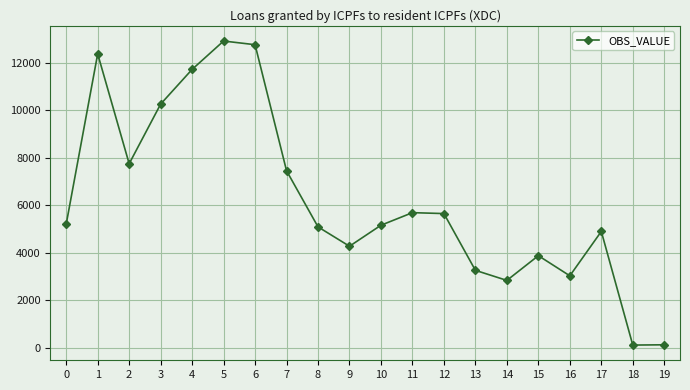

What value does the data have at 16, to the nearest 50?

3050